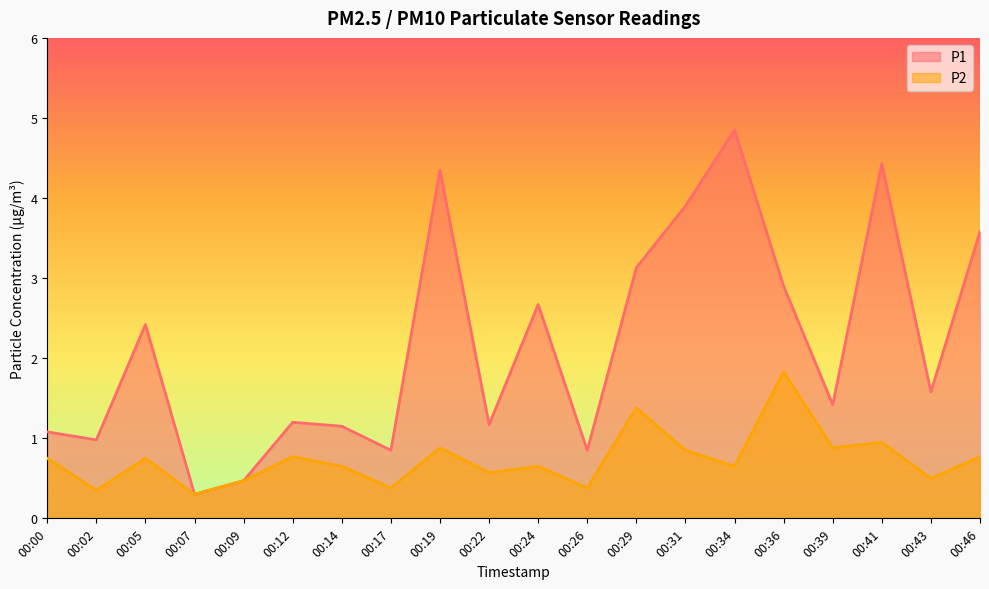

List the series in order of their overall mean, highest first.

P1, P2